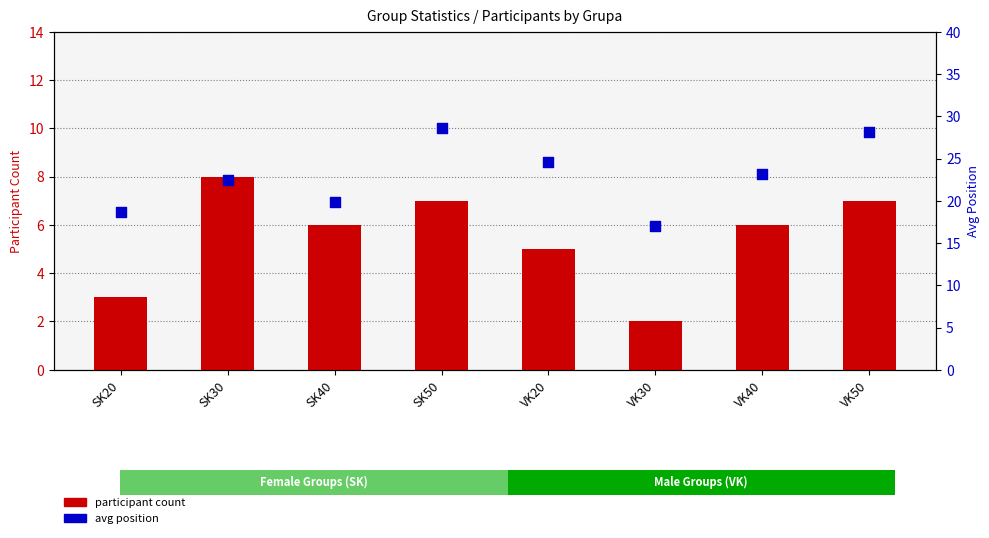

At which category is the sum across all series the highest?

SK50